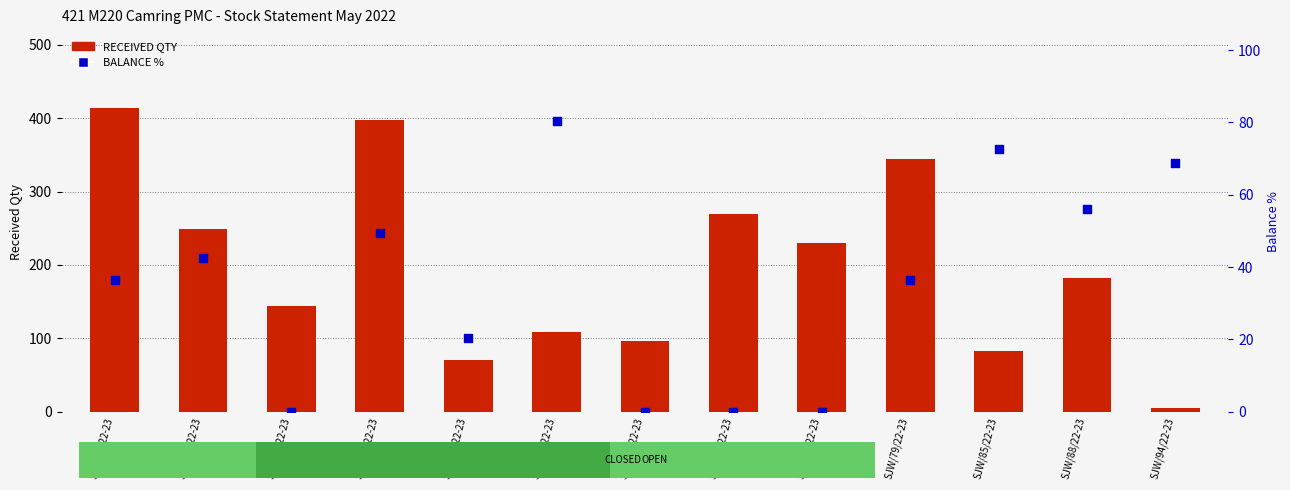

At how many categories does at least one series exceed 167?

7